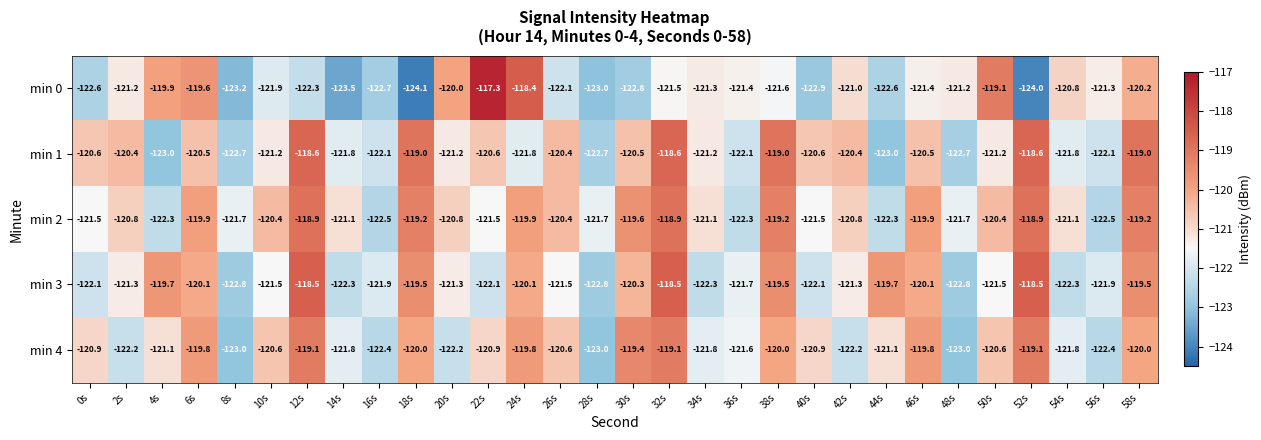

What is the sum of all min 3 values?

-3629.5